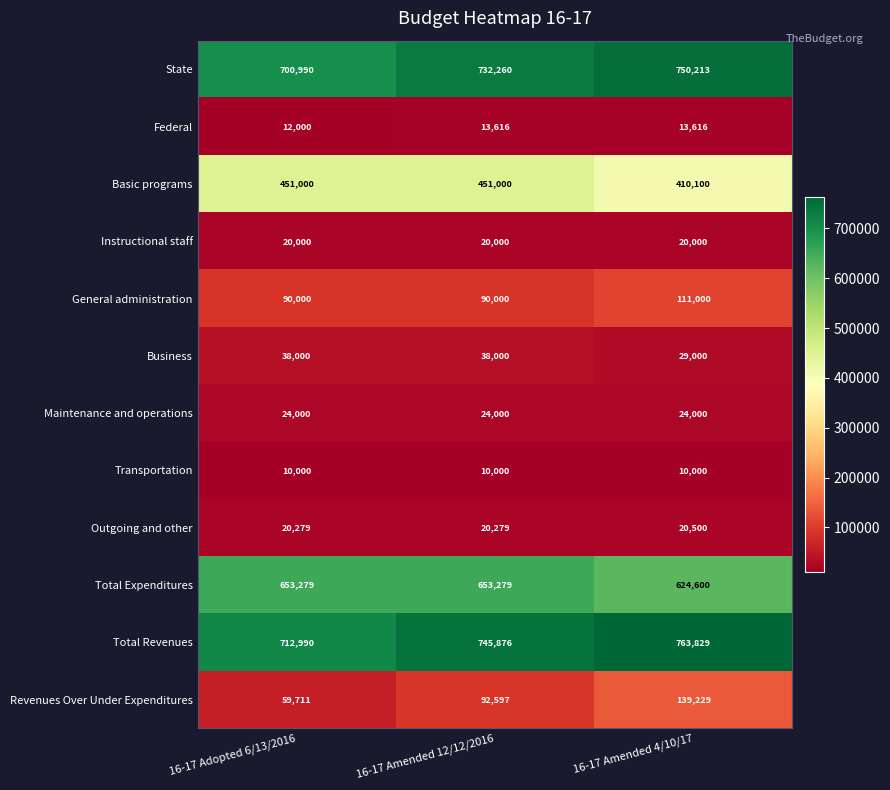

How many distinct data groups are displayed?

12